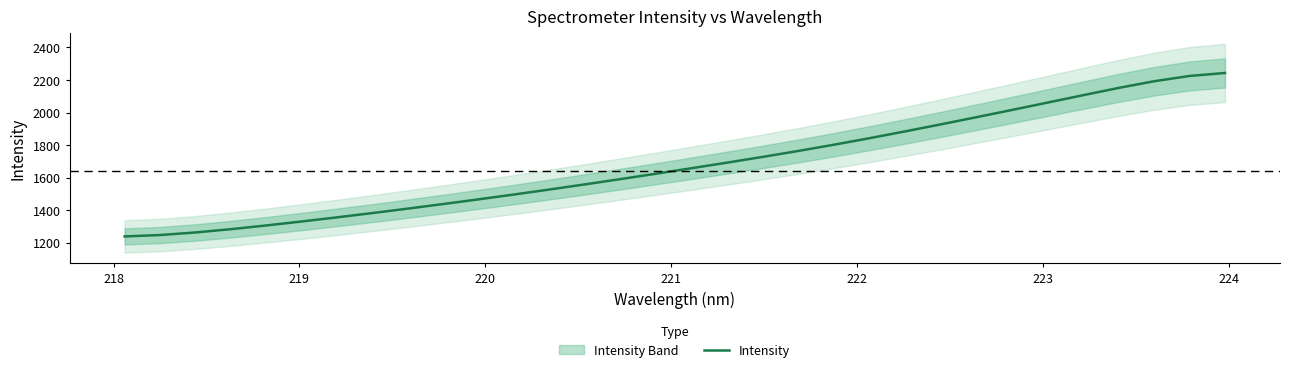

What is the maximum value for Intensity?

2243.2